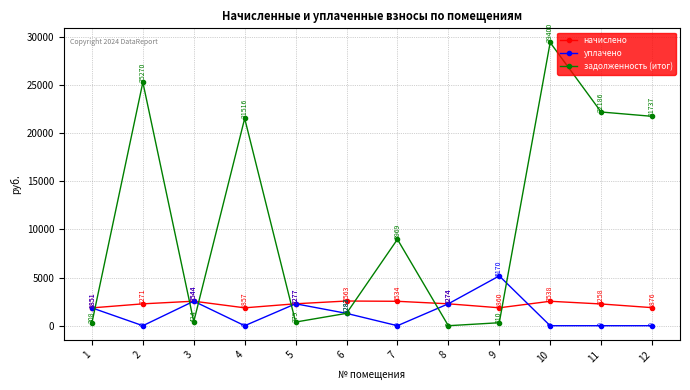

Is it true that задолженность (итог) equals 15740.4 at 10?

False